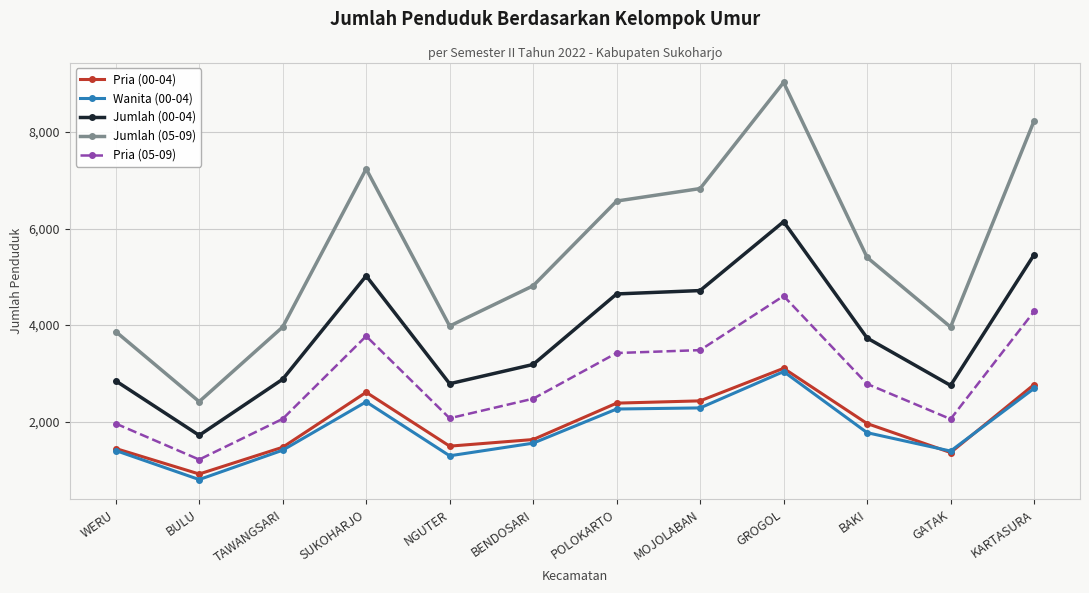

Which series has the largest total across all categories?

Jumlah (05-09)